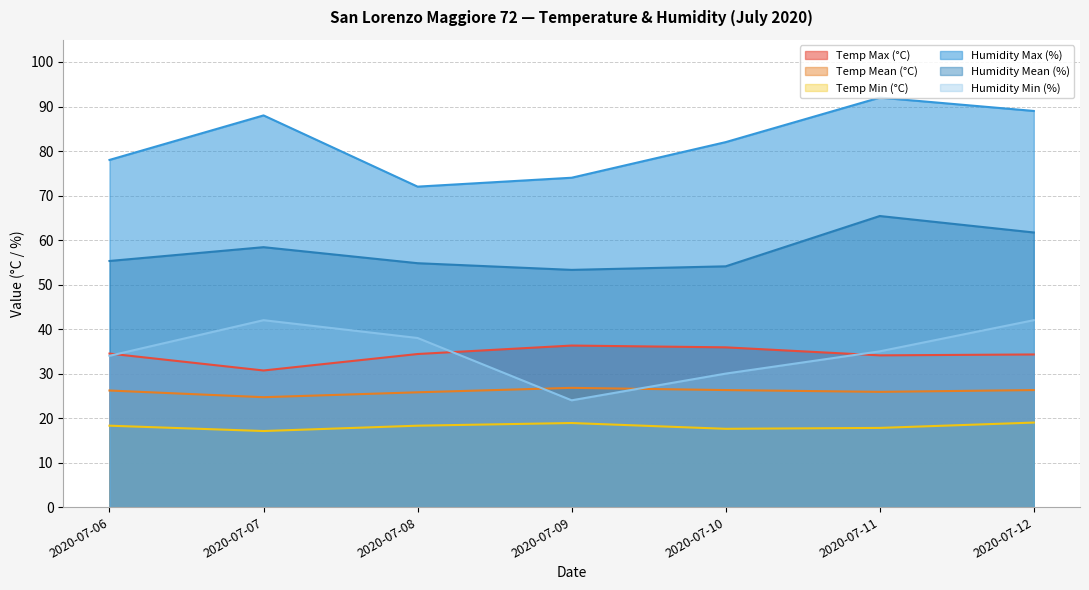

Does the chart have visible grid lines?

Yes